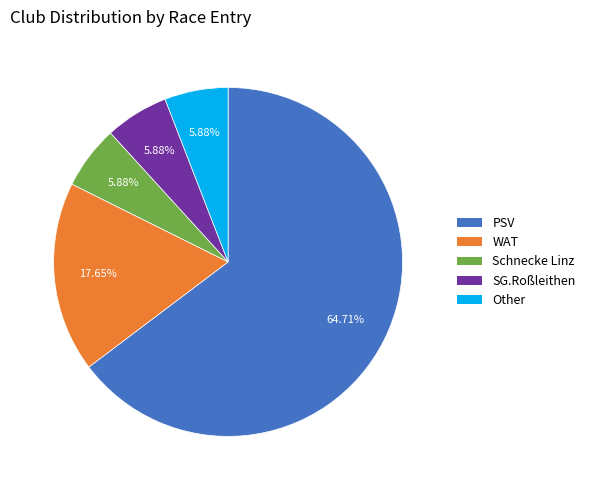

Count the number of slices in the pie.

5